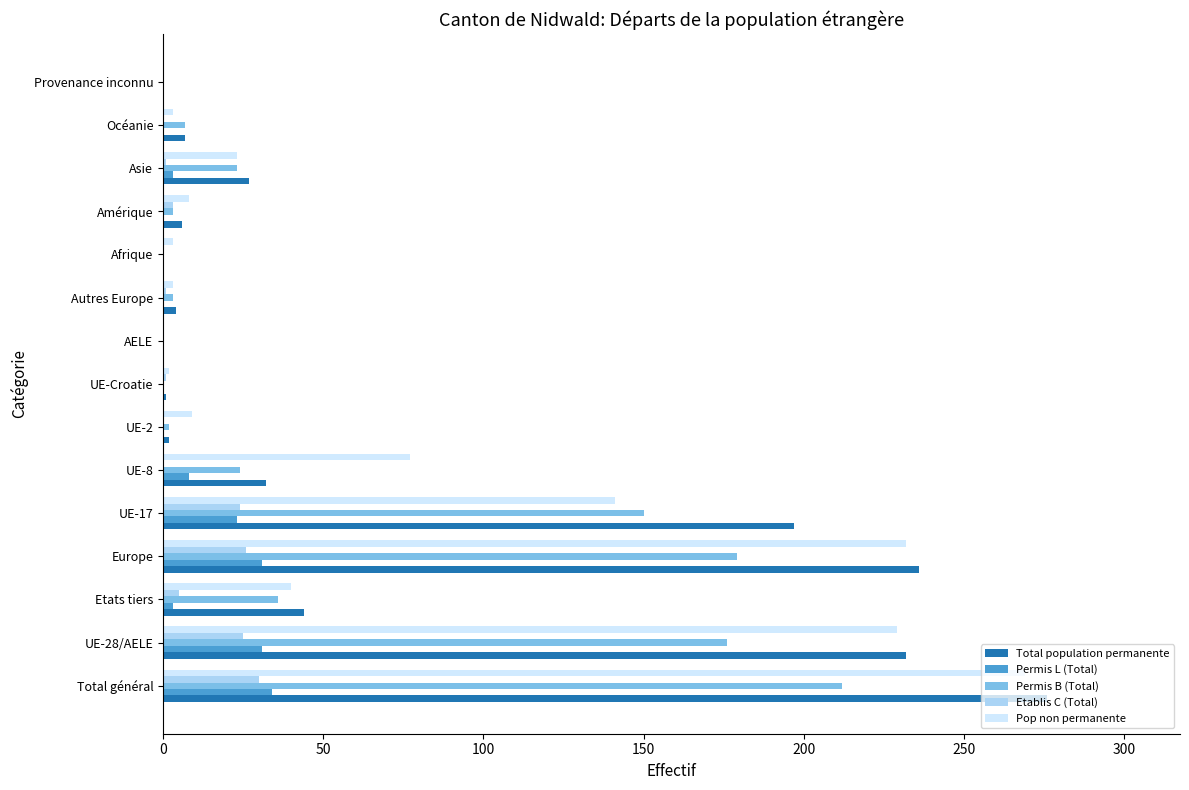

What are all the series names shown in the legend?

Total population permanente, Permis L (Total), Permis B (Total), Etablis C (Total), Pop non permanente